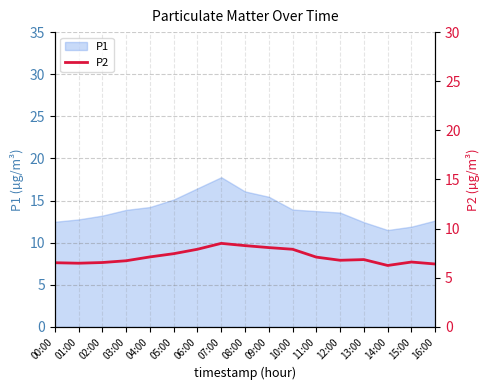

What is the label of the 1st point from the right?

16:00